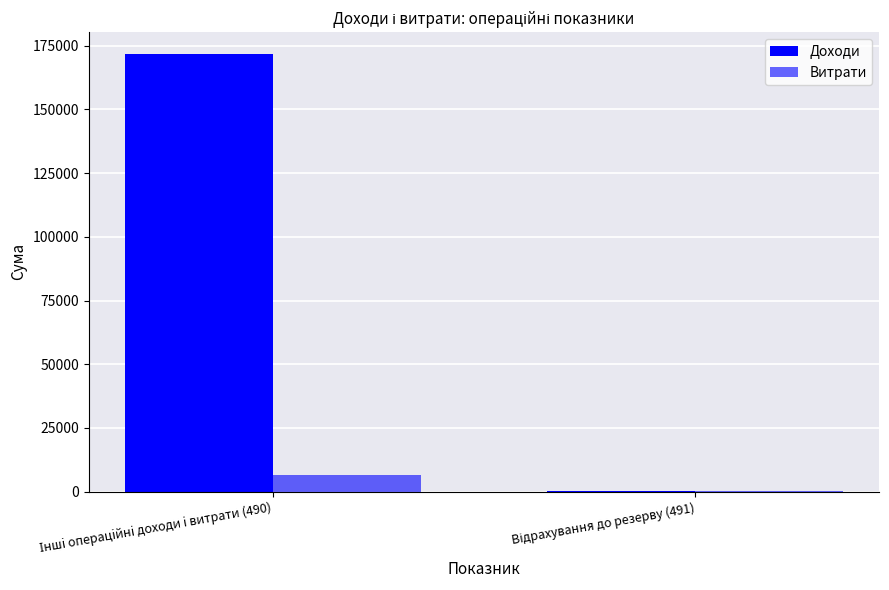

What is the label of the 2nd bar from the right?

Іншi операцiйнi доходи i витрати (490)